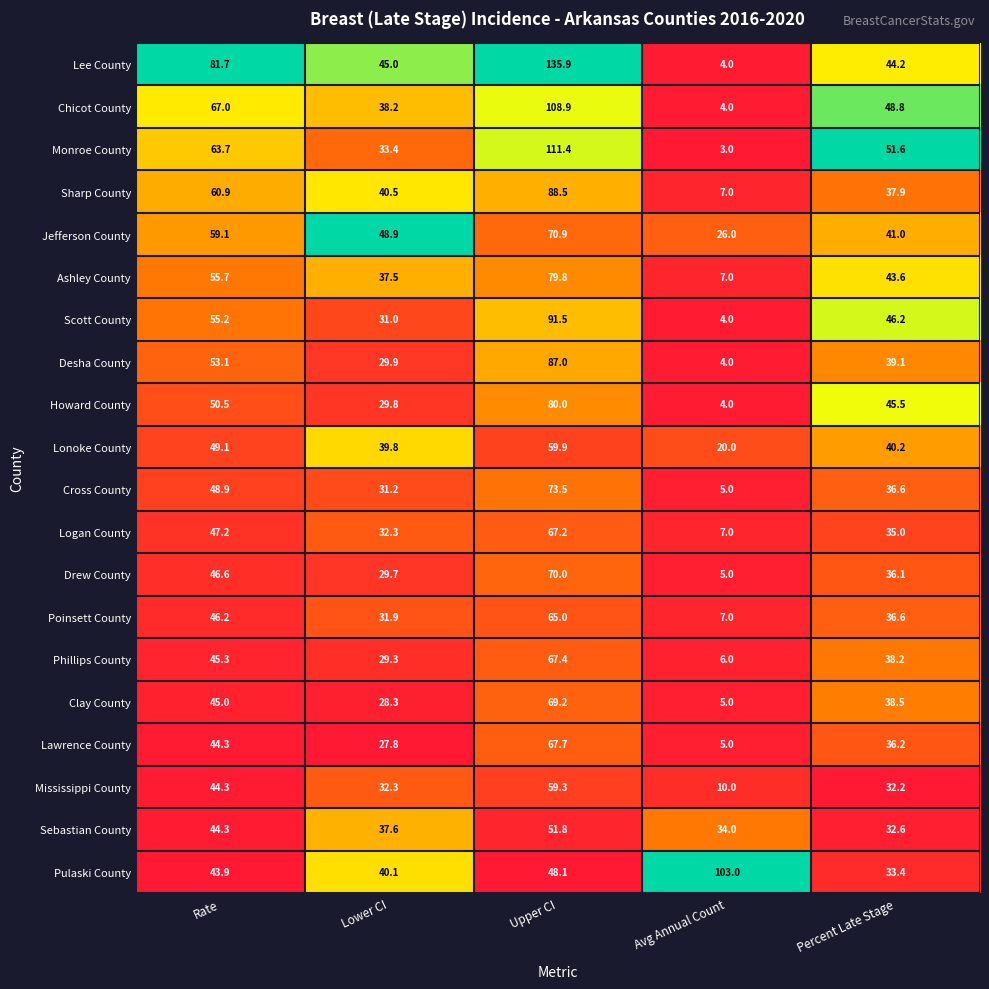

What is the greatest value displayed?

135.9